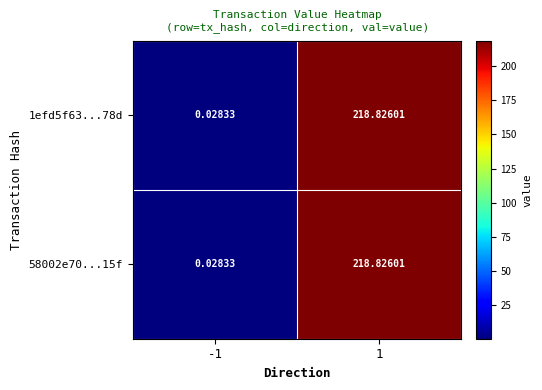

Which series has the largest range (max minus min)?

1efd5f63...78d